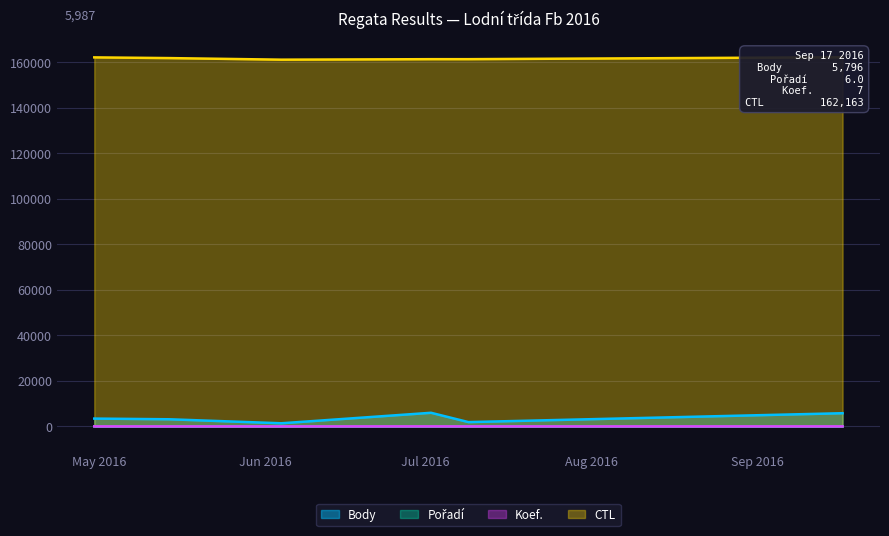

List the series in order of their peak value, lowest first.

Koef., Pořadí, Body, CTL